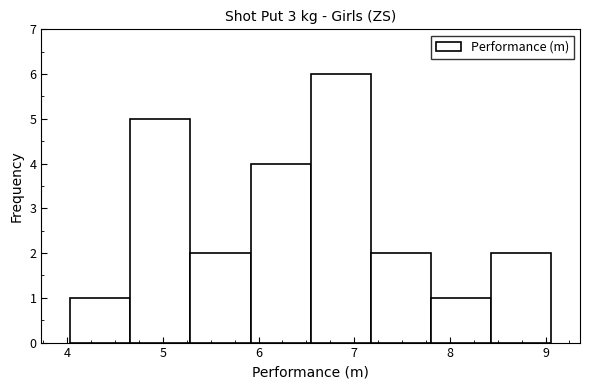

What is the height of the bar covering 6.5 to 7.2 on the x-axis? Neither the bar edges nor the heights are printed on the chart, so give them approximately, as read against the axes.

6